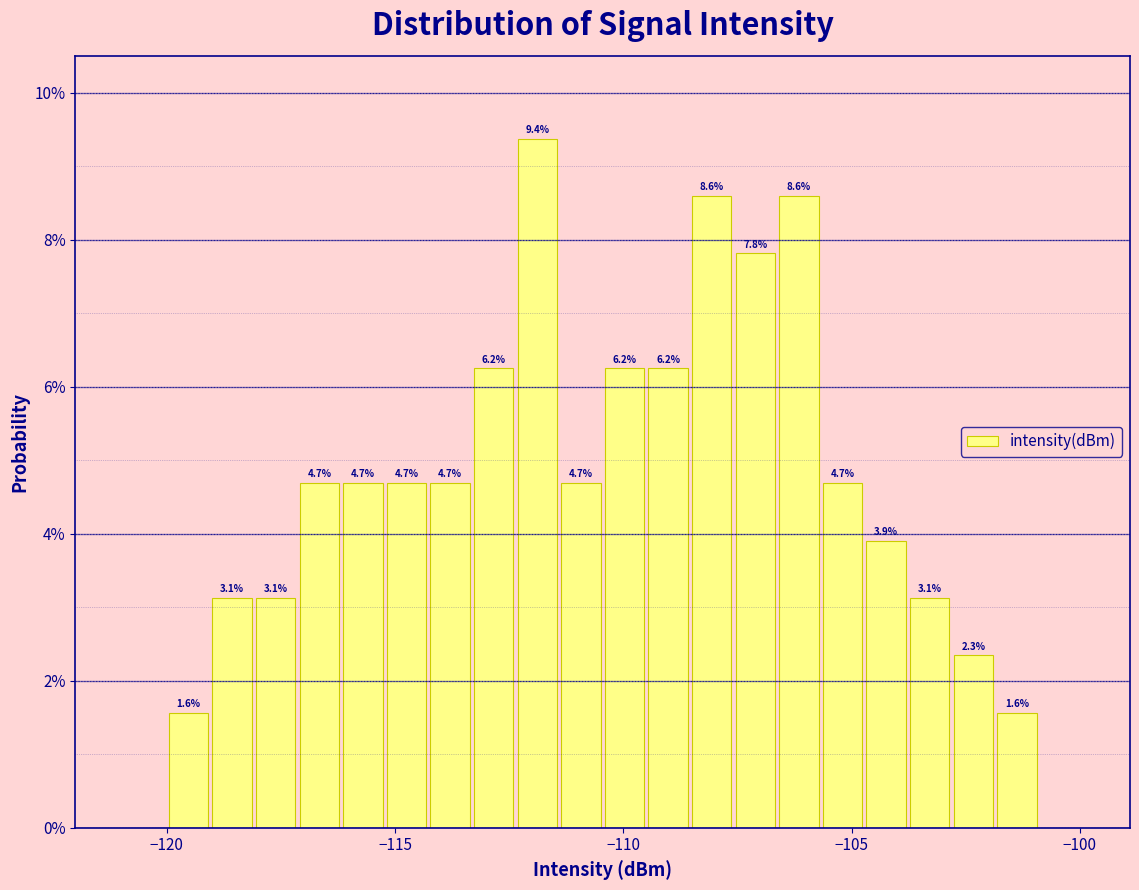

Read against the x-axis, roughly where is the centre of the tallest bar?

-112.0